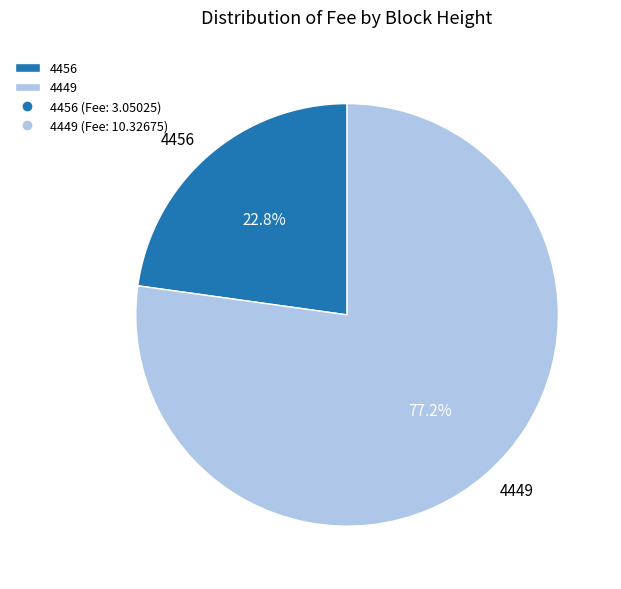

The 4456 slice represents 10% of the pie. True or false?

False